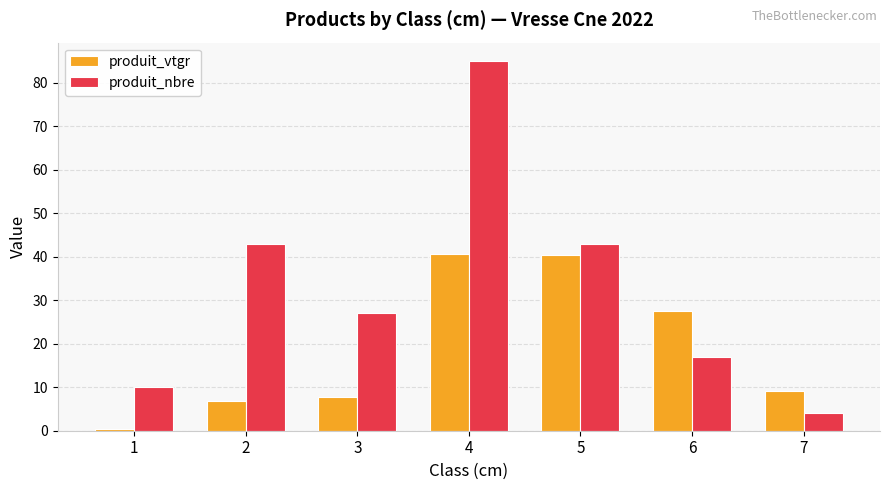

Between 1 and 6, which series saw the biggest shift?

produit_vtgr